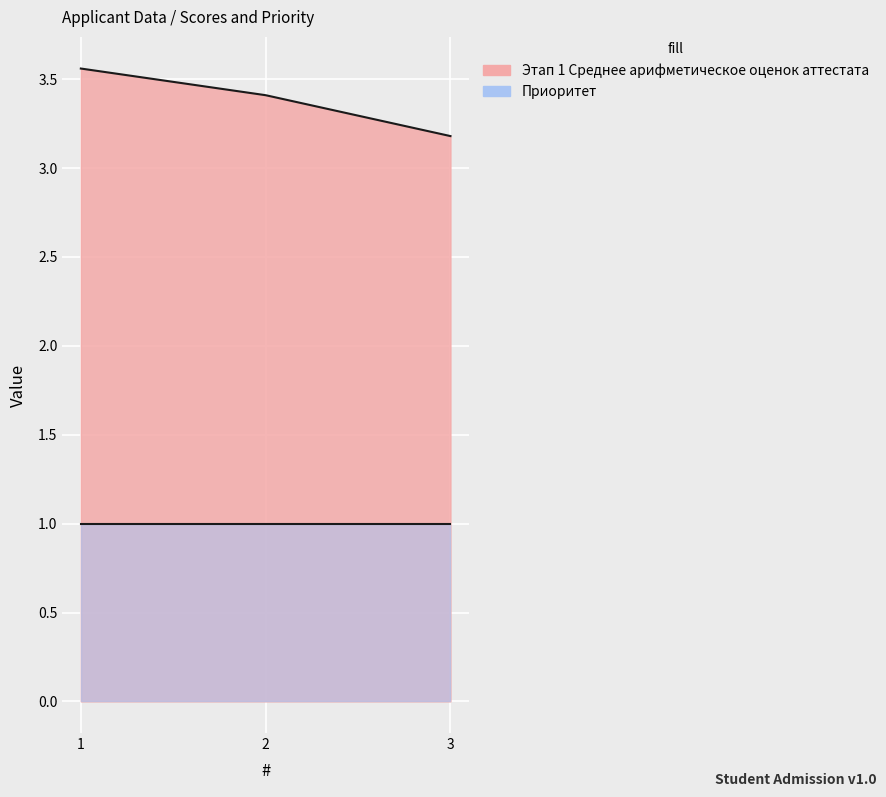

The value at 1 is 3.6. True or false?

True